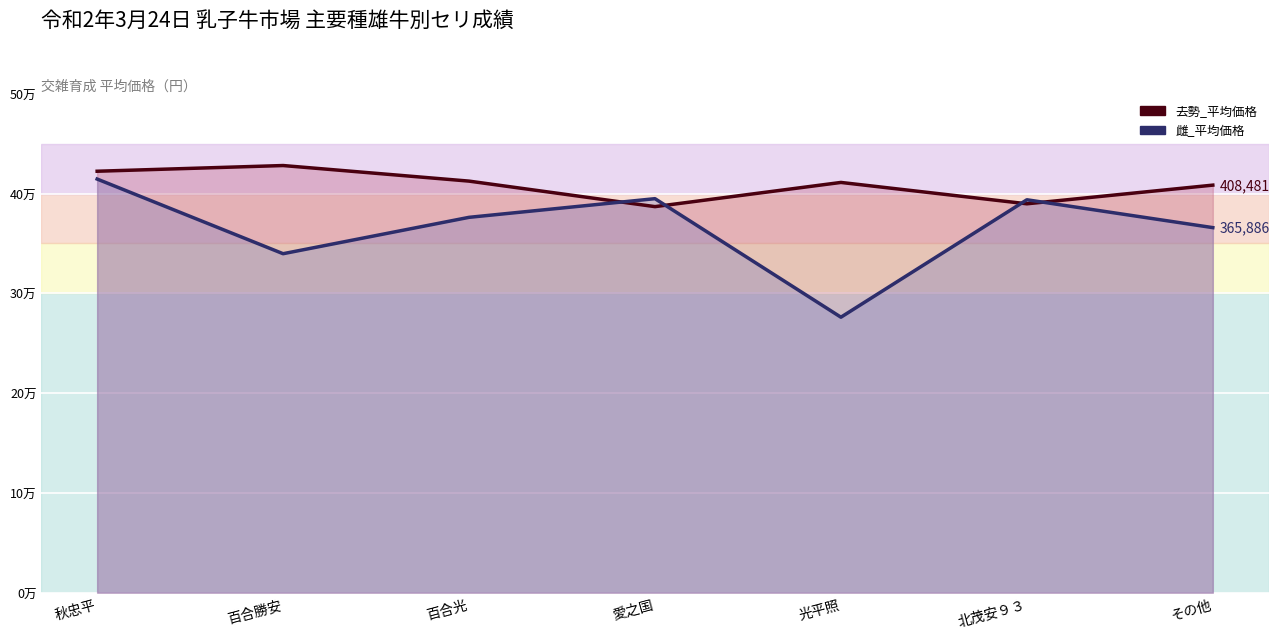

True or false: 雌_平均価格 and 去勢_平均価格 intersect in this chart.

True